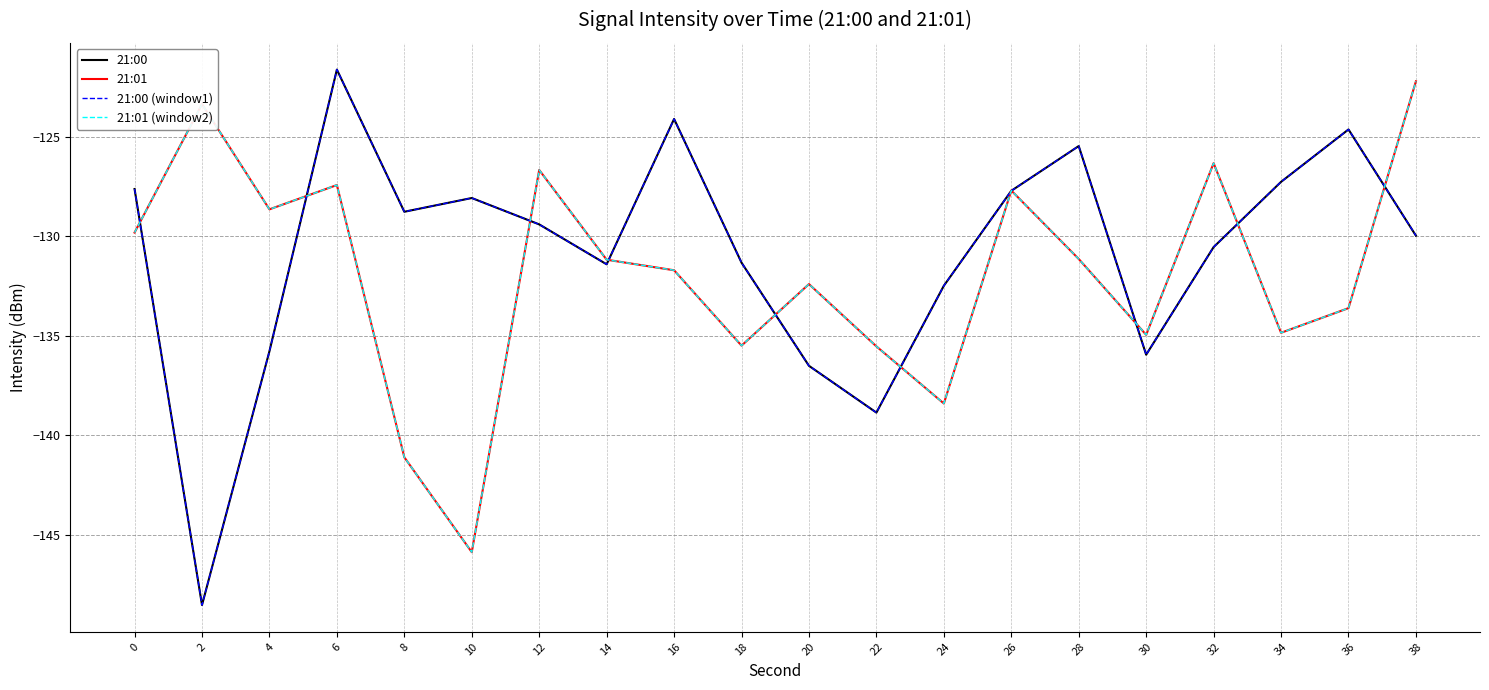

The 21:01 (window2) series shows -242.3 at 8. True or false?

False